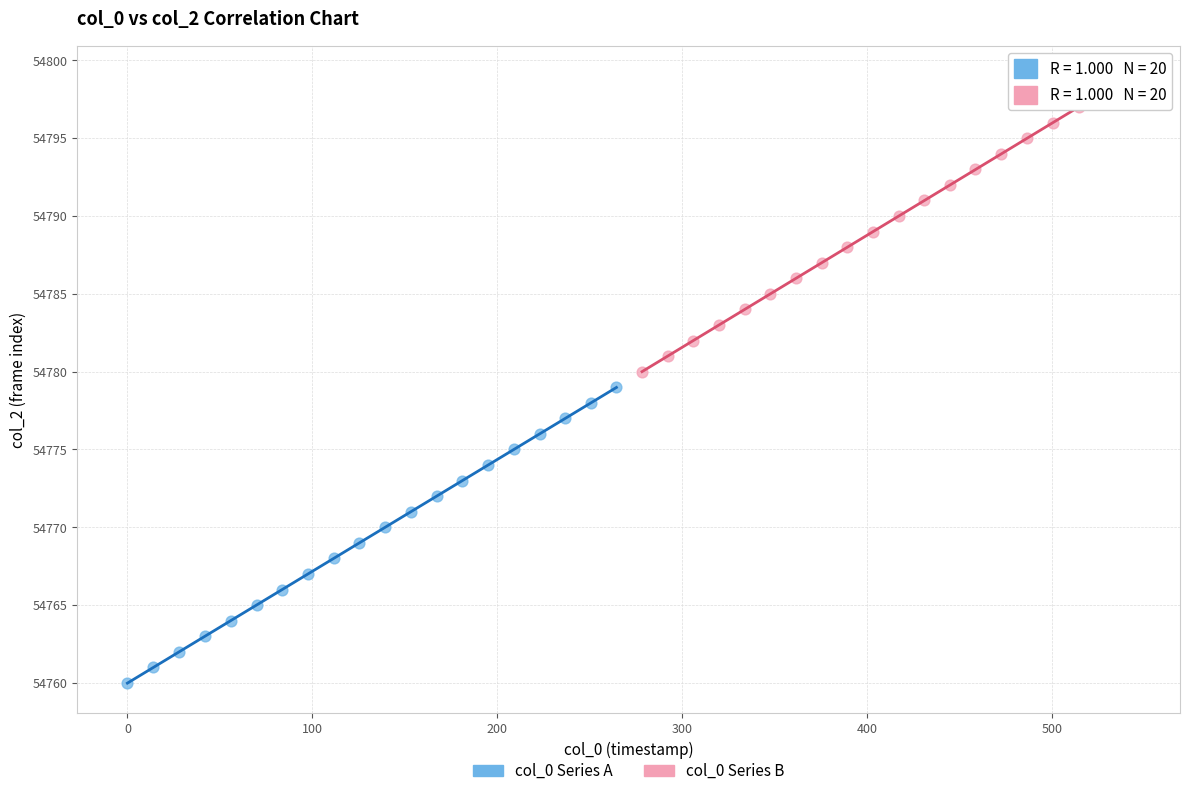

Which series contains the lowest Y value?

col_0 Series A